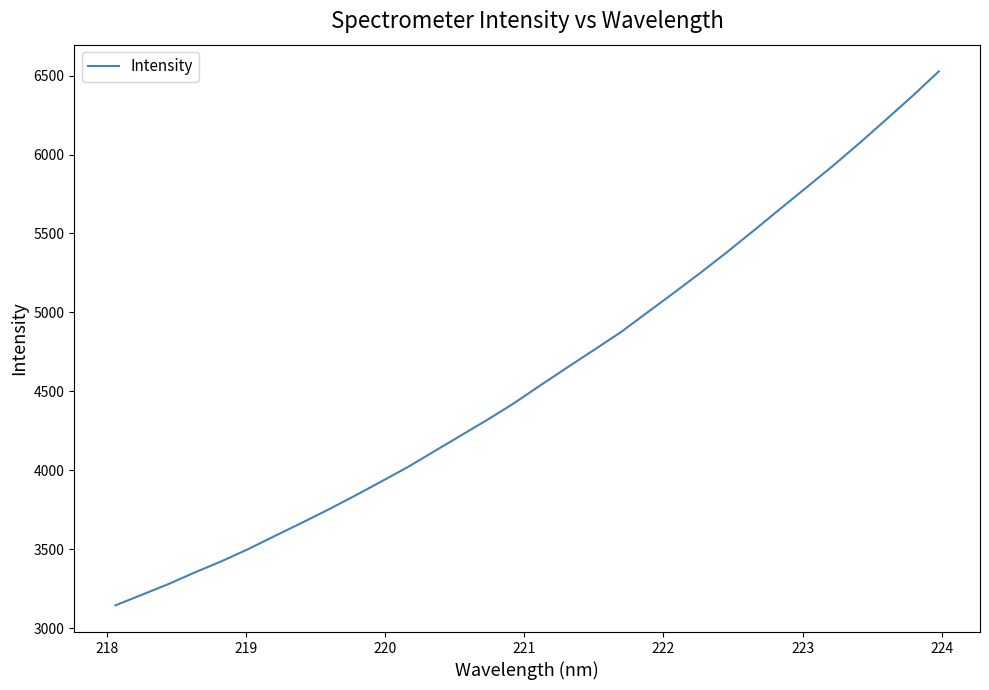

Reading left to right, transcribe all the data shown in this chart.

3144.1	3211.3	3279.4	3353.7	3424.0	3500.9	3584.0	3666.2	3750.0	3838.0	3928.6	4020.4	4120.6	4220.5	4320.6	4425.1	4539.4	4651.0	4761.6	4872.6	4997.7	5122.0	5248.8	5379.6	5515.0	5653.1	5789.9	5927.6	6071.2	6219.7	6370.0	6527.0